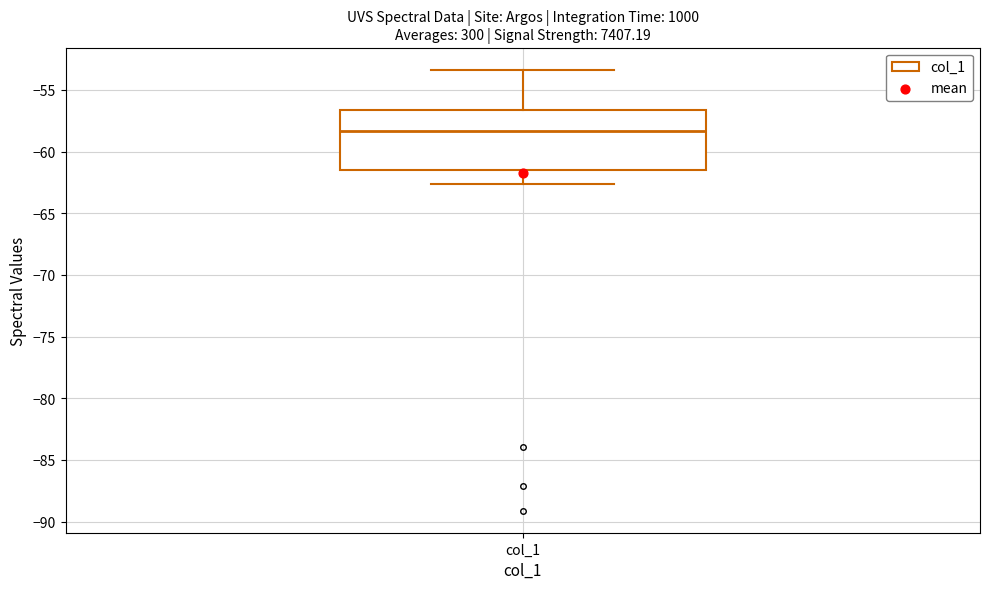

Read this box plot against the y-axis: the position of the median line, the range covered by the box, and the ends of both whiskers. The values are not printed on the chart, so give them approximately, as read against the axis.

median -58.5, box -61.5 to -56.5, whiskers -62.5 to -53.5